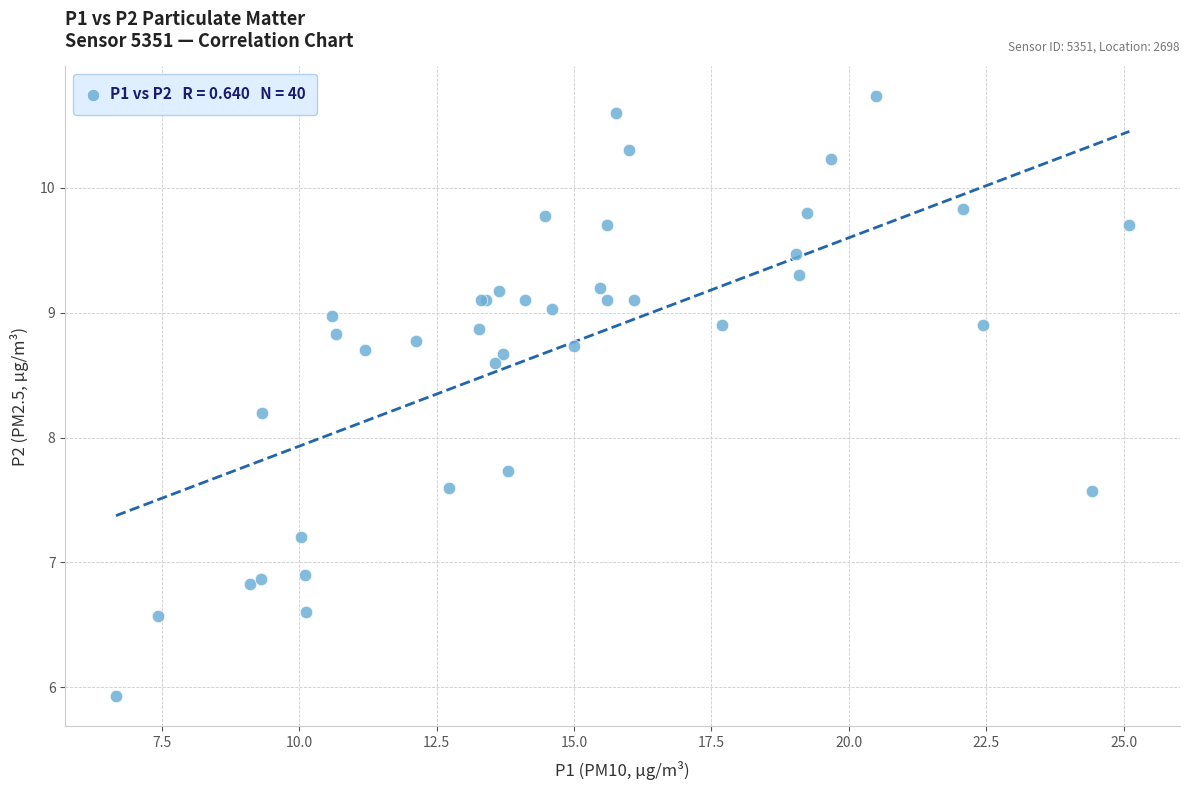

What Y value in the scatter plot is closest to 8?

8.2